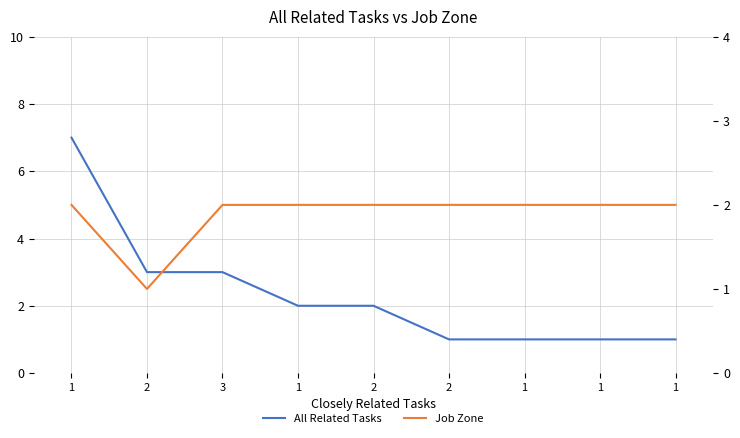

How many distinct data groups are displayed?

2